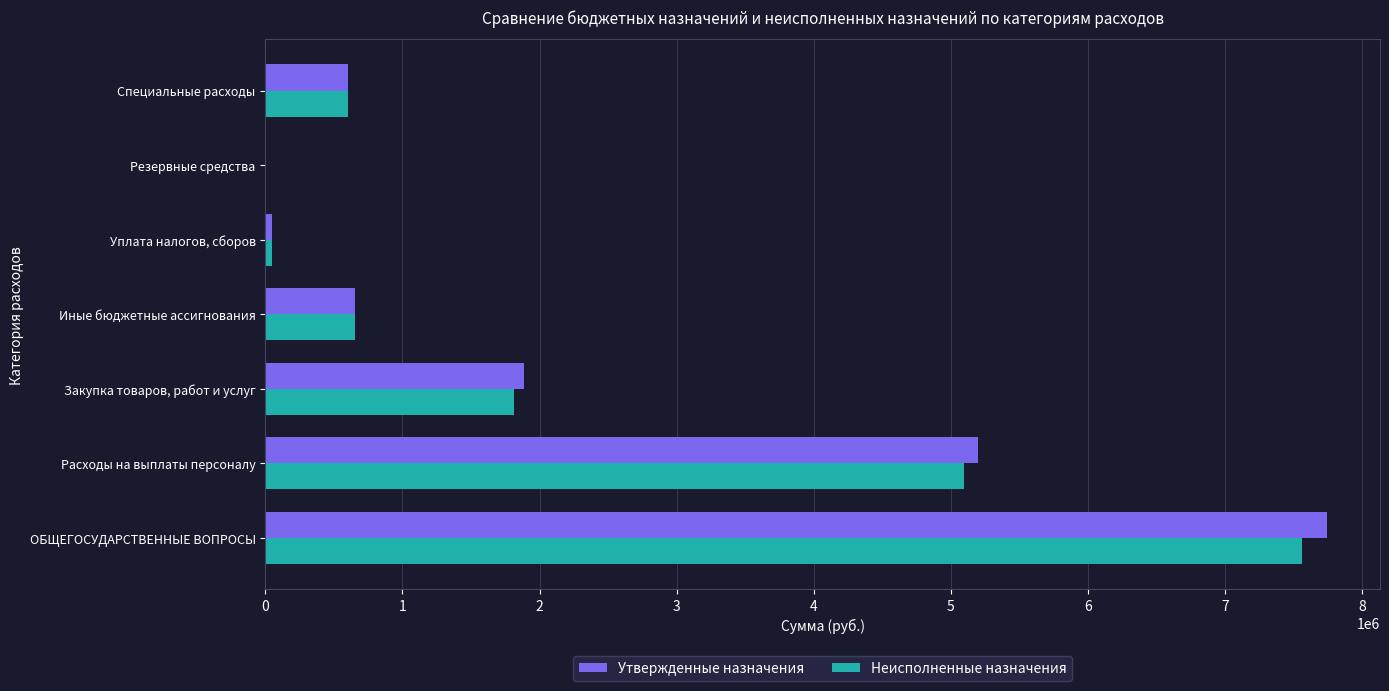

How many data points does each series have?

7